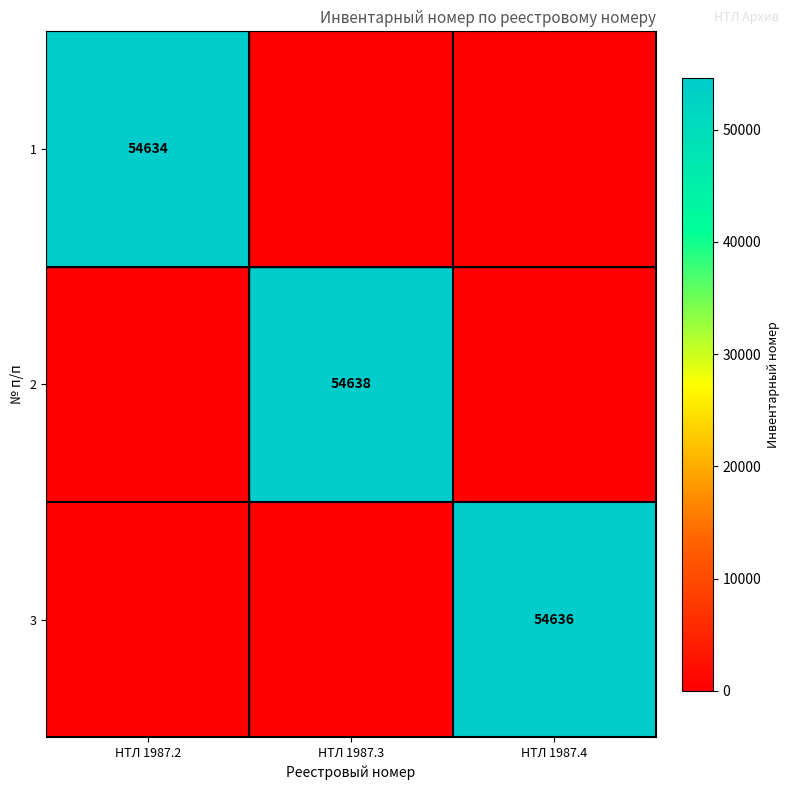

True or false: 1 has a value of 37072 at НТЛ 1987.2.

False